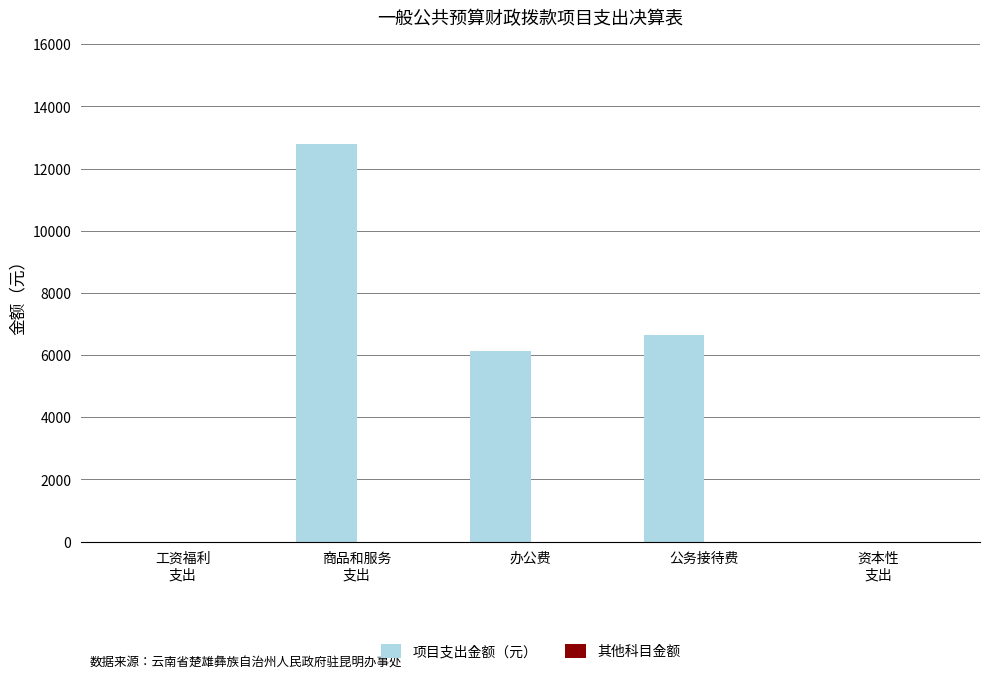

What is the change in value from 办公费 to 公务接待费?

+502.8